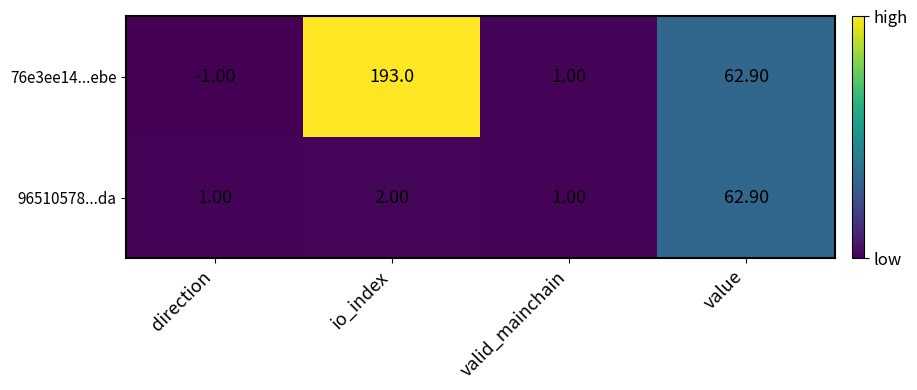

How many series are shown in this chart?

2